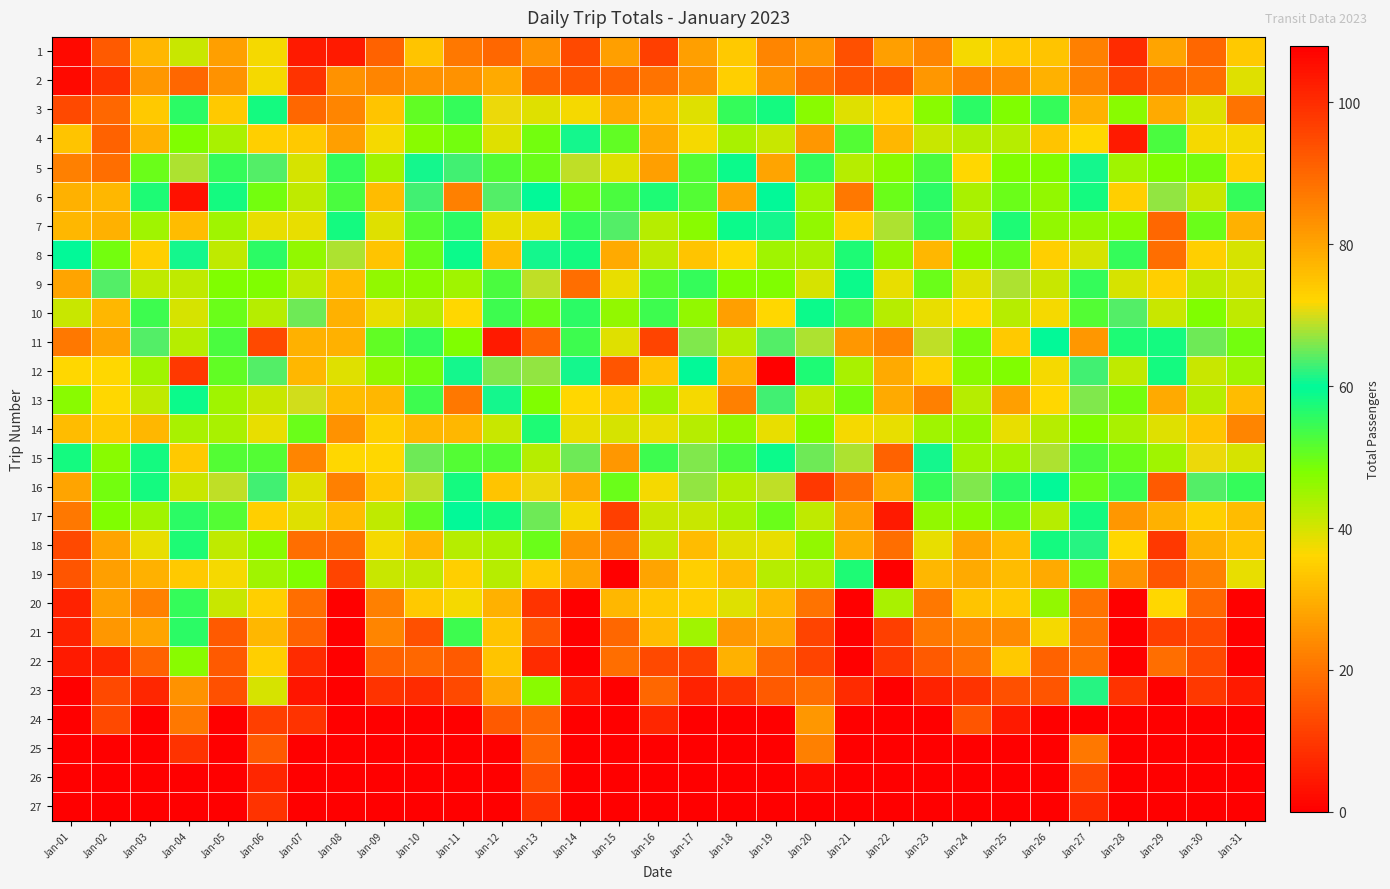

At which category is the sum across all series the highest?

Jan-19